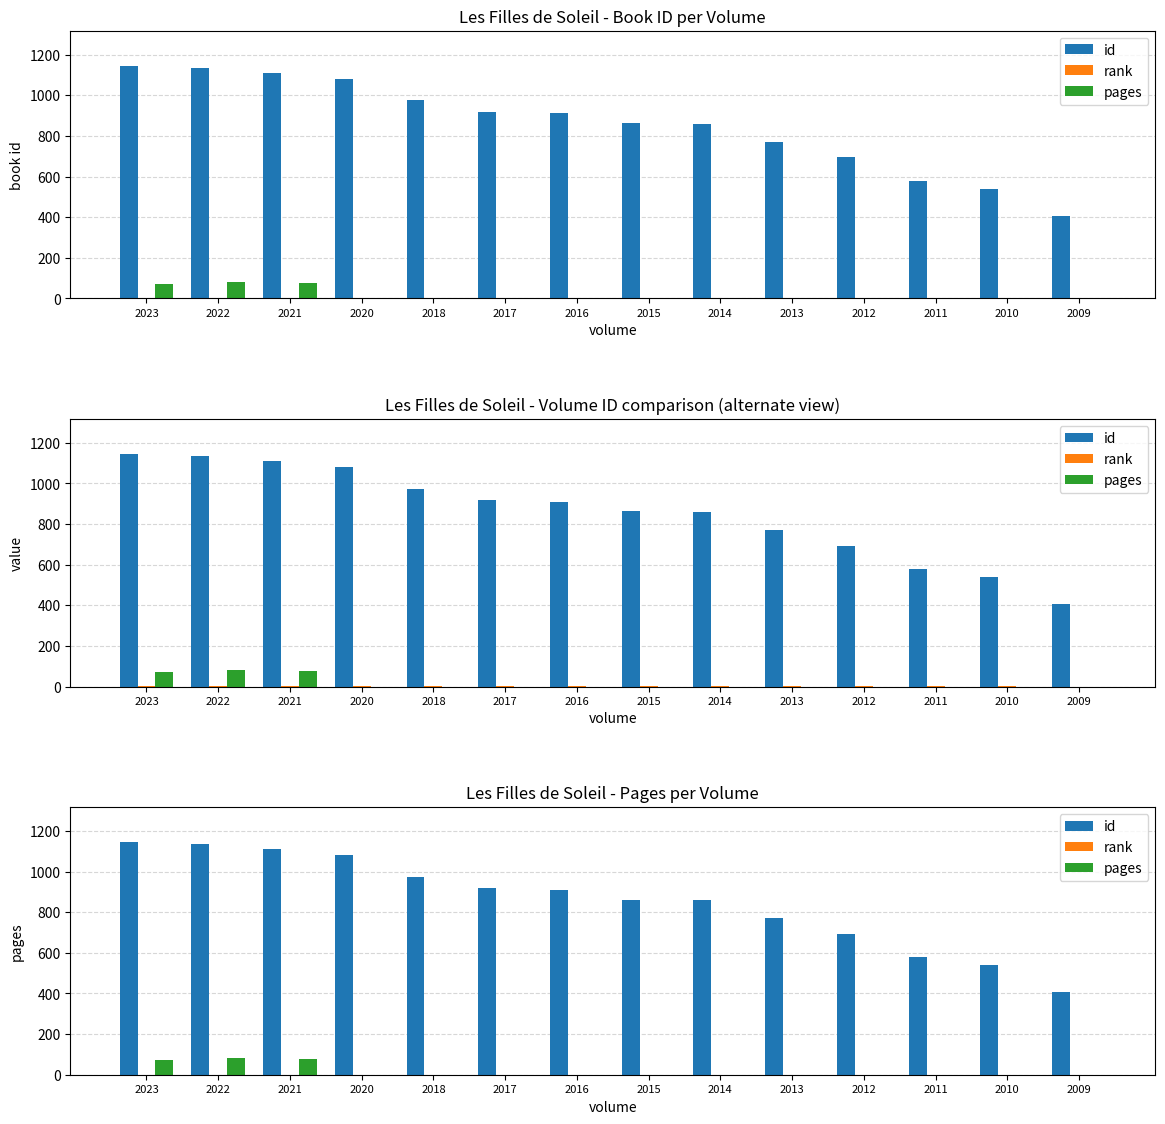

True or false: rank has a value of 0 at 2016.

False